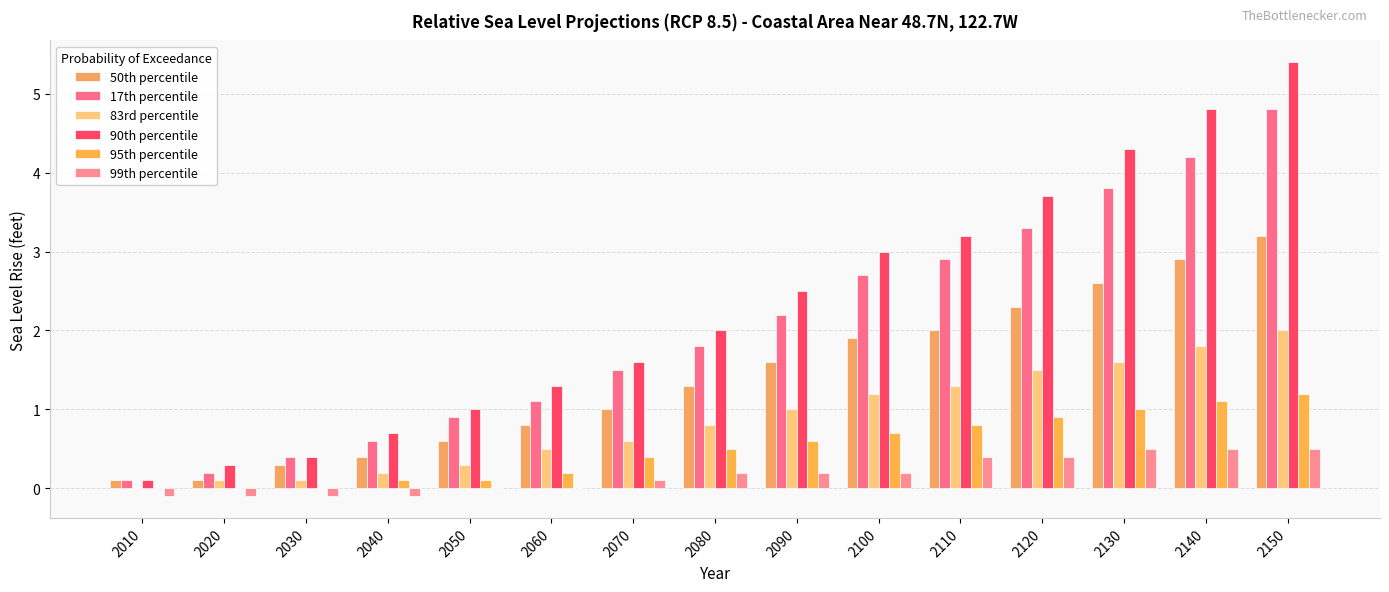

Rank the series at 2120 from lowest to highest value.

99th percentile, 95th percentile, 83rd percentile, 50th percentile, 17th percentile, 90th percentile